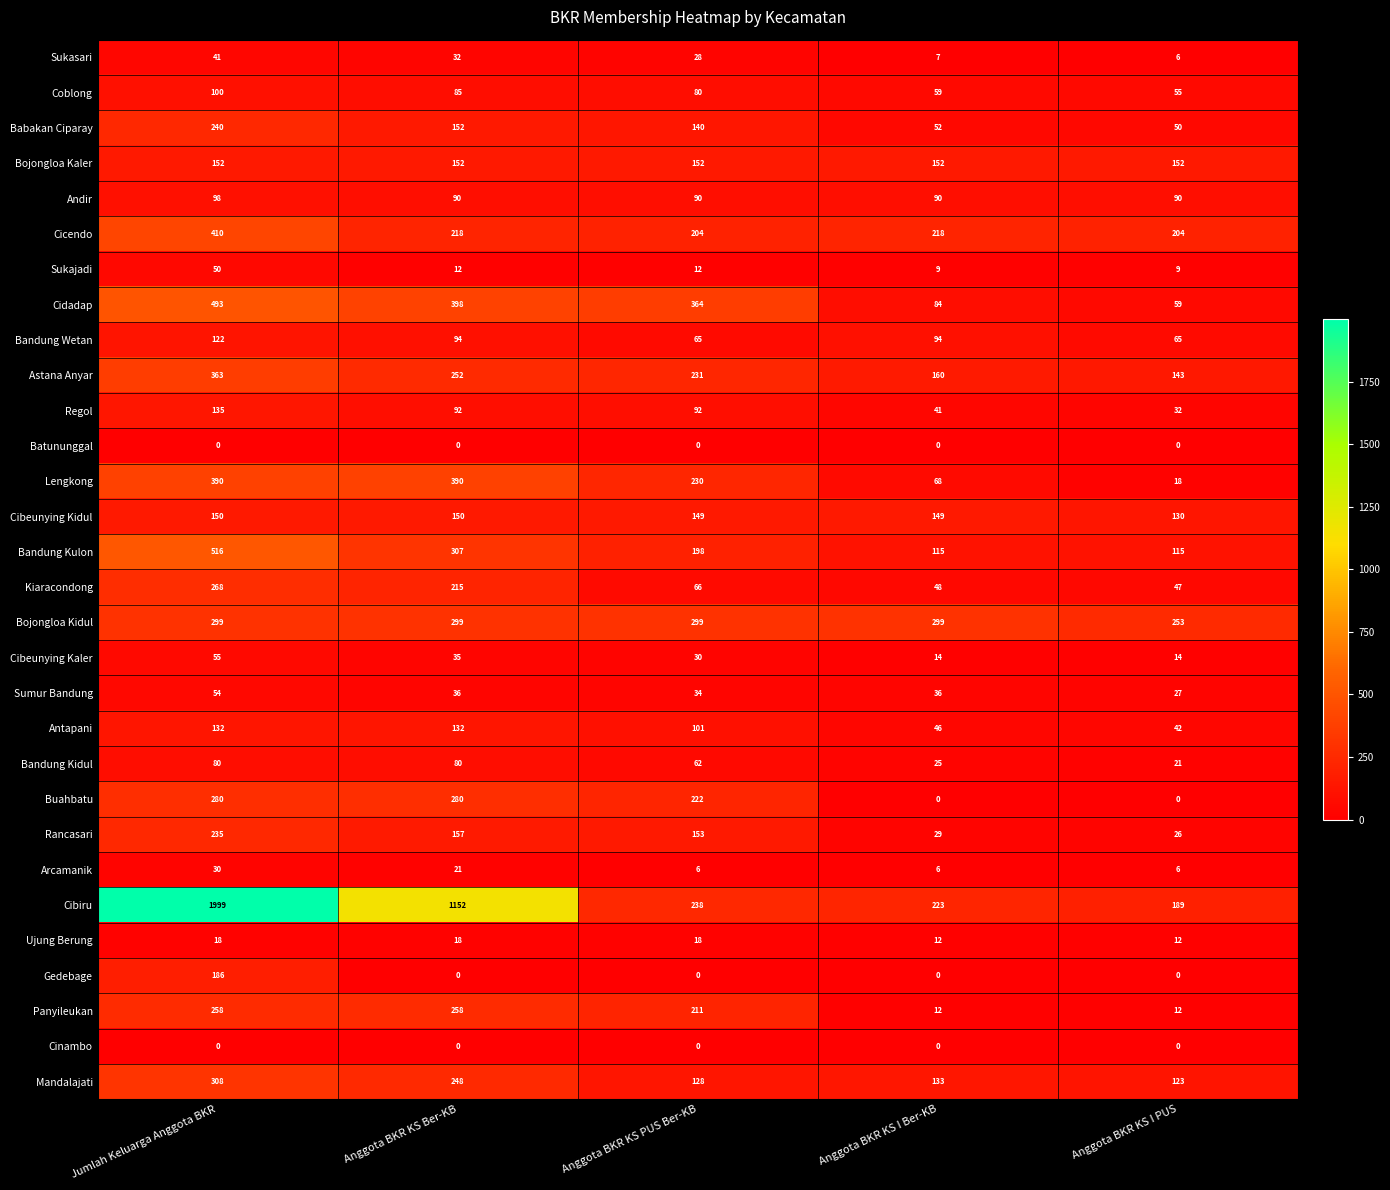

At which label is Astana Anyar closest to 253?

Anggota BKR KS Ber-KB